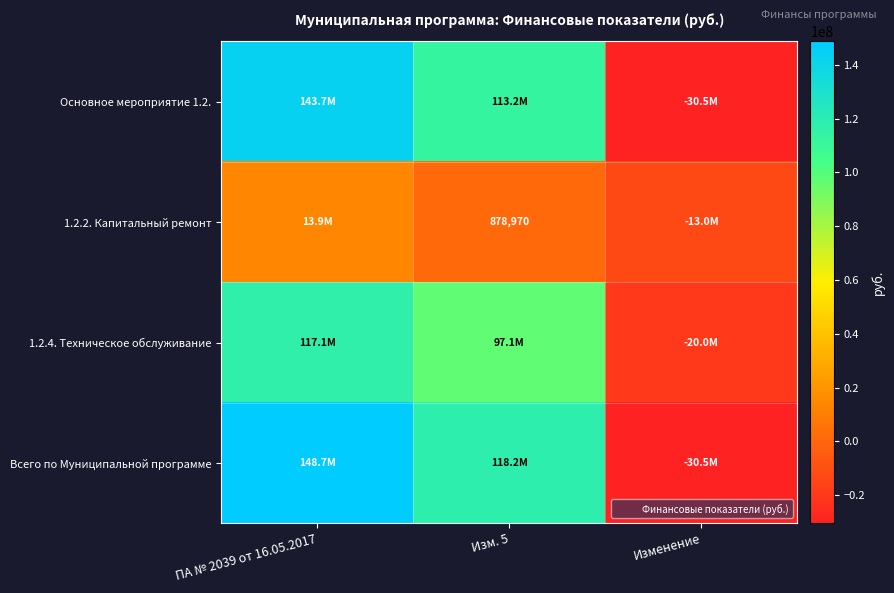

What is the difference between the second highest and minimum values in the Основное мероприятие 1.2. series?

143719481.0